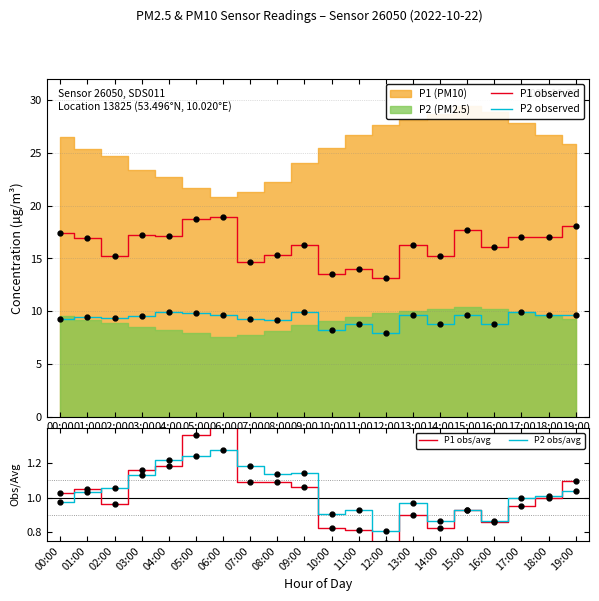

Which has a higher value, 02:00 or 07:00?

02:00